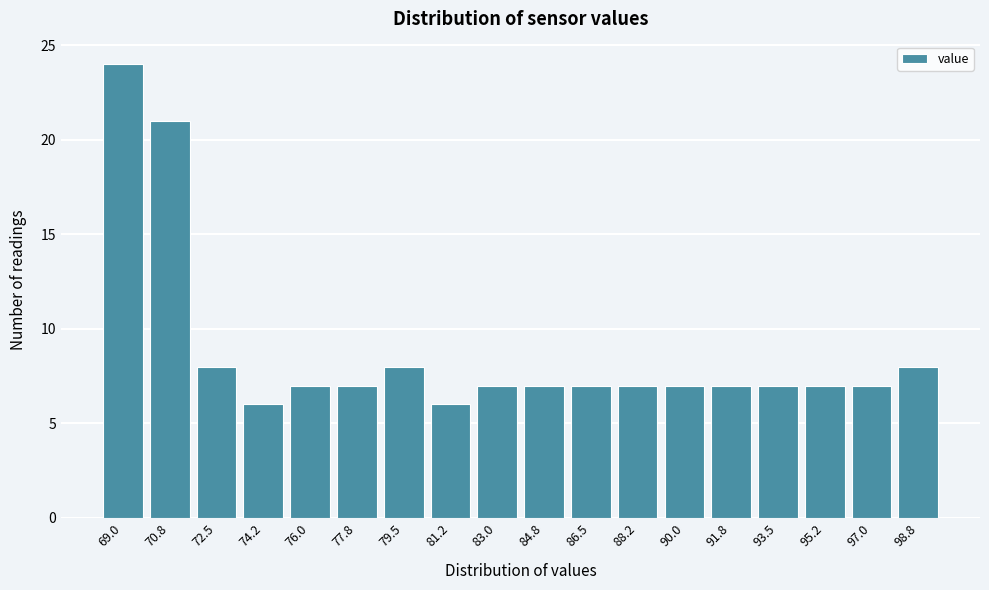

Reading left to right, list all the values displayed in this chart.

69.0=24	70.8=21	72.5=8	74.2=6	76.0=7	77.8=7	79.5=8	81.2=6	83.0=7	84.8=7	86.5=7	88.2=7	90.0=7	91.8=7	93.5=7	95.2=7	97.0=7	98.8=8